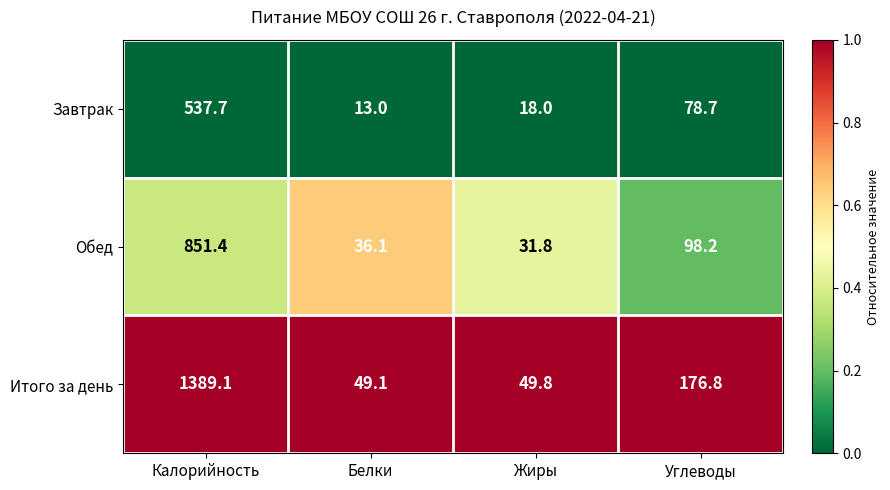

At which label does Завтрак first exceed 78?

Калорийность